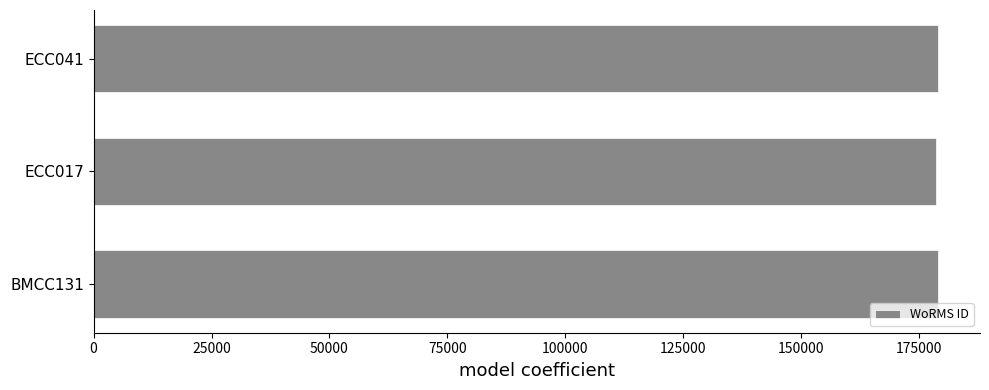

What is the greatest value displayed?

178972